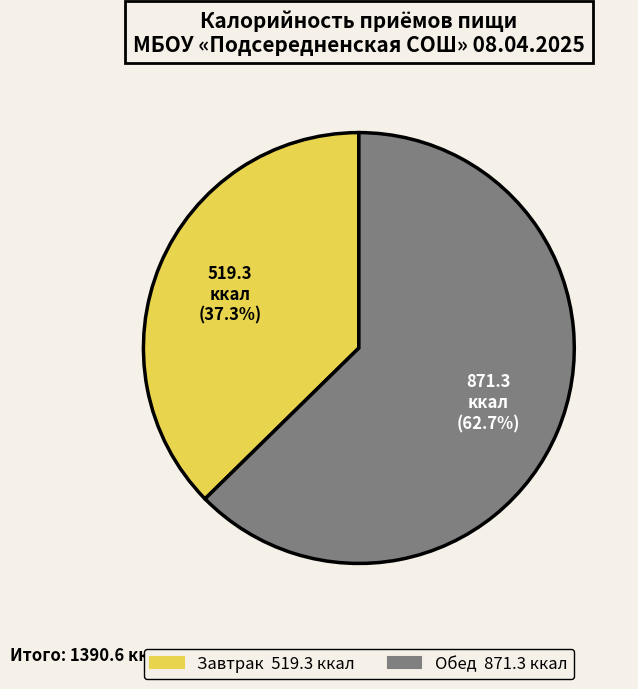

Which category has the smallest portion of the pie?

Завтрак